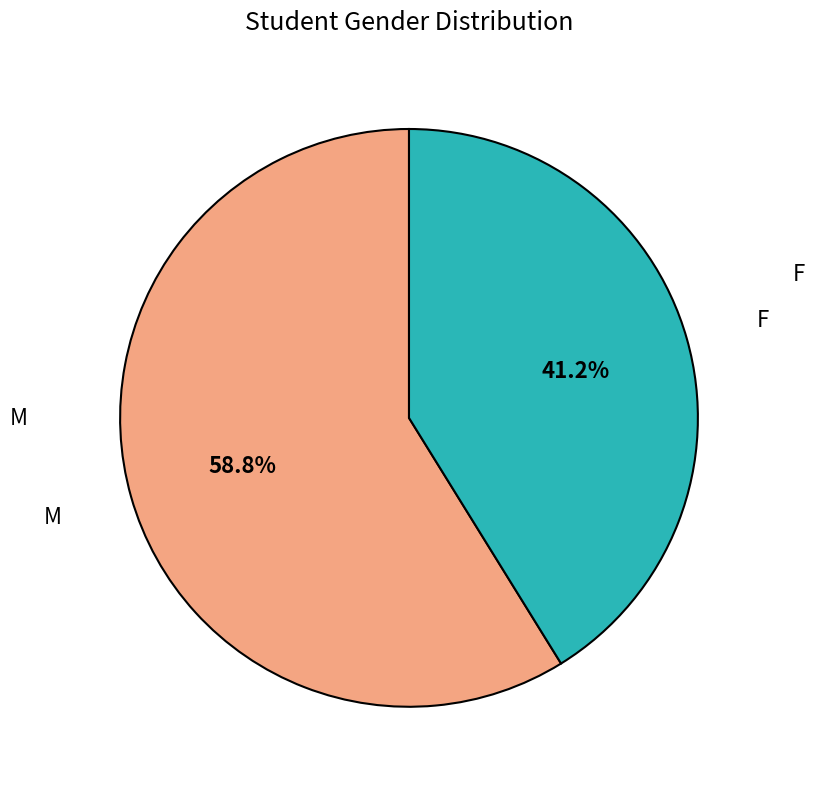

Is there a majority slice in this chart?

Yes